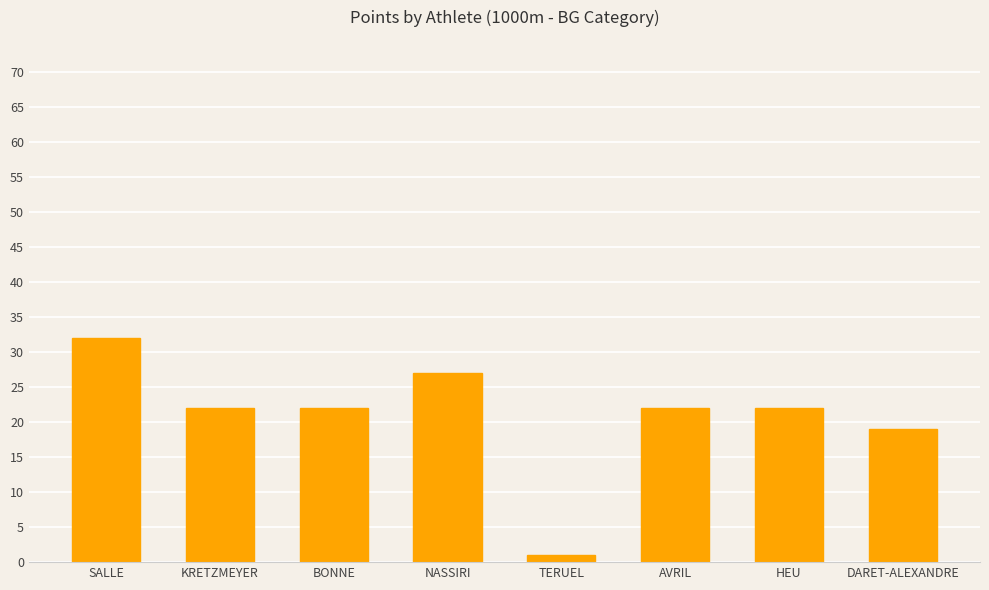

What value does the data have at TERUEL?

1